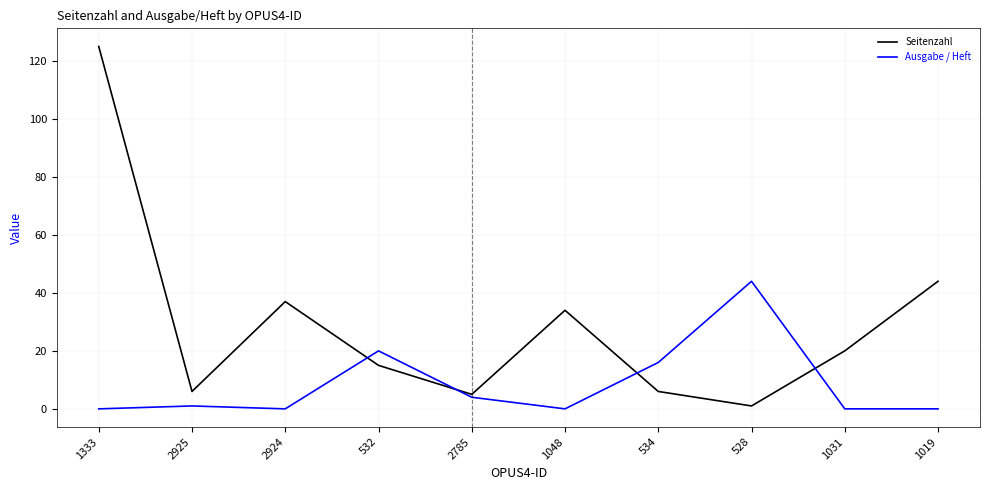

Which category has the lowest value in the Seitenzahl series?

528